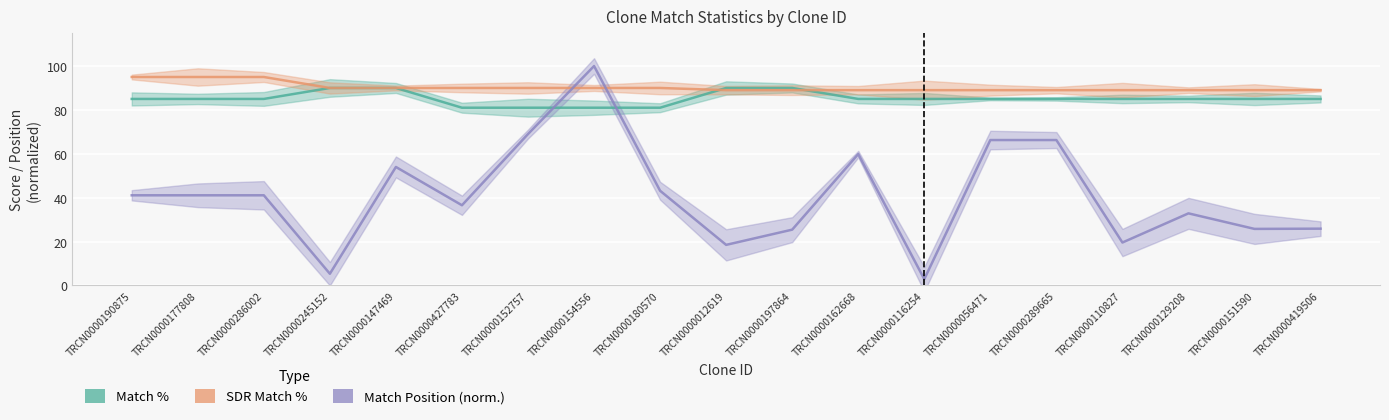

How many lines are shown in the chart?

3